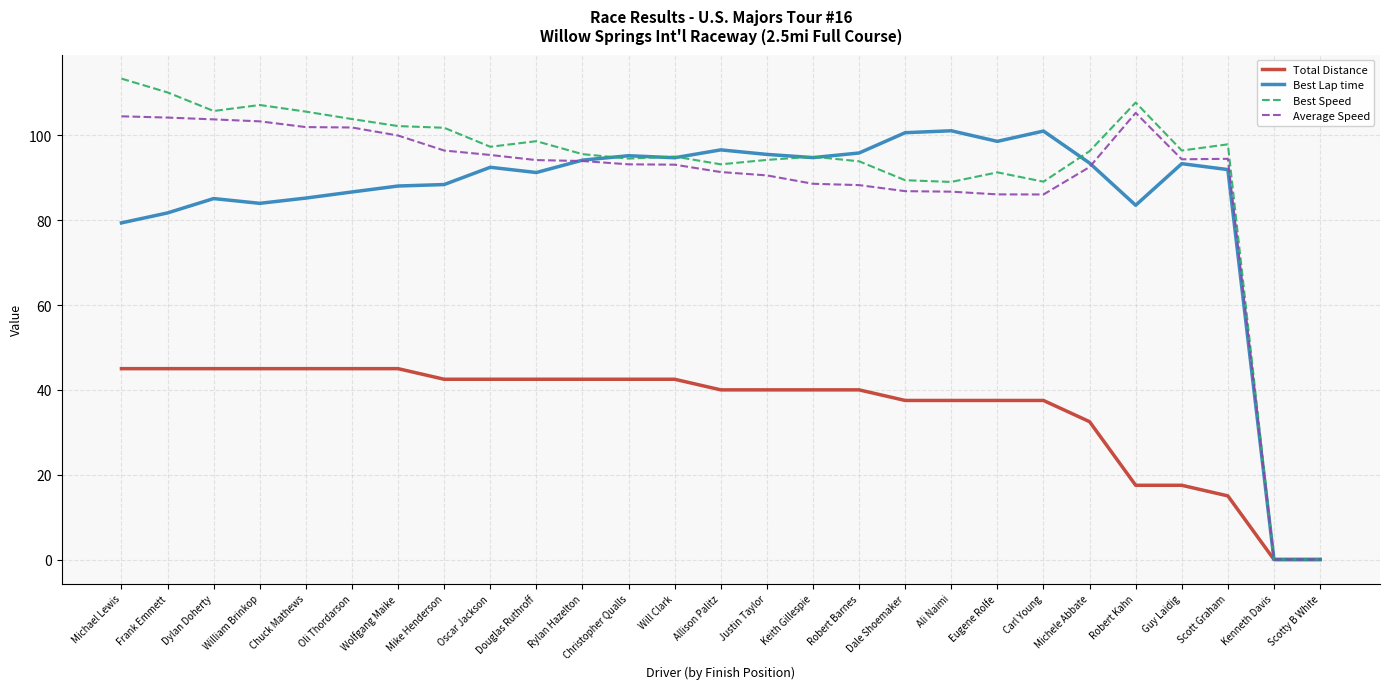

What is the difference between the Average Speed values at Christopher Qualls and Michele Abbate?

0.6